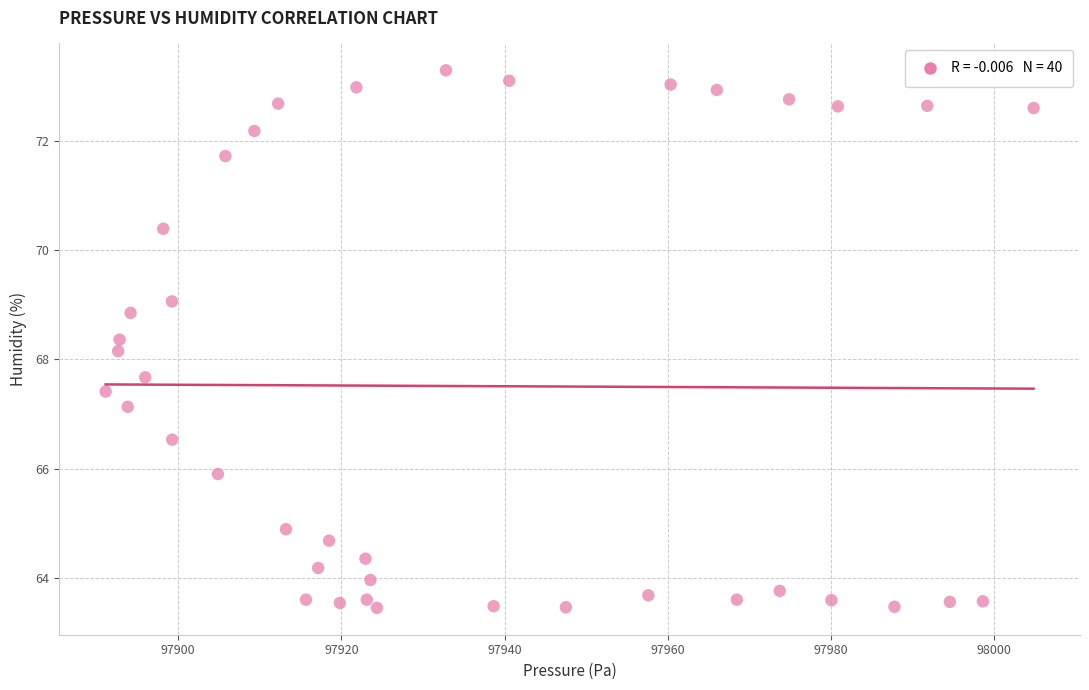

What Y value in the scatter plot is closest to 68?

68.2